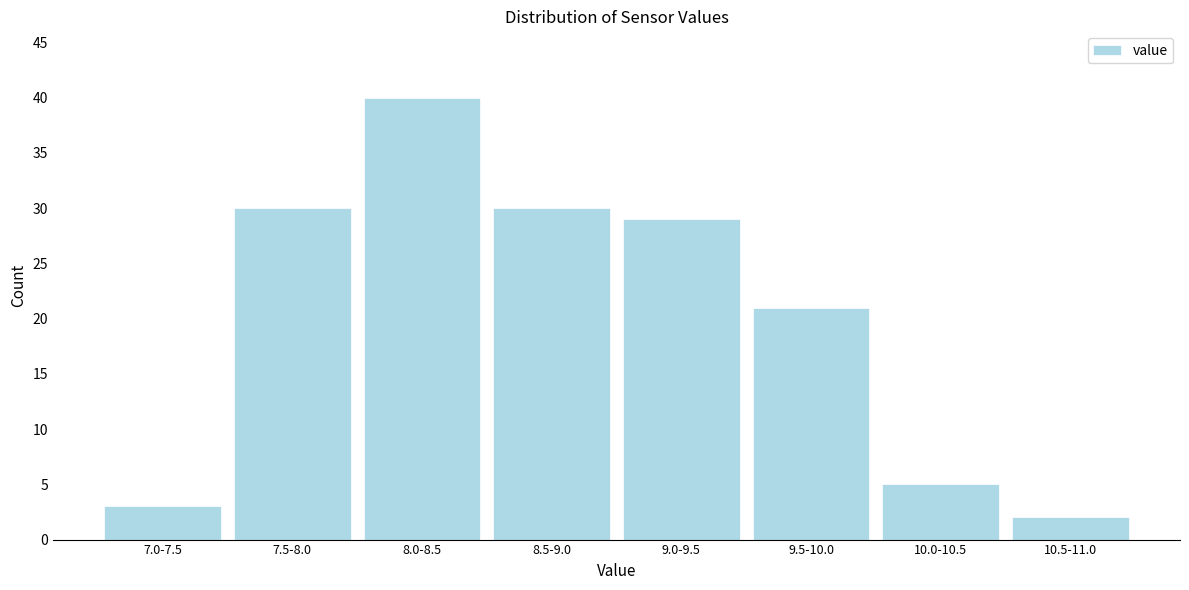

Reading left to right, what are all the values shown in this chart?

7.0-7.5=3	7.5-8.0=30	8.0-8.5=40	8.5-9.0=30	9.0-9.5=29	9.5-10.0=21	10.0-10.5=5	10.5-11.0=2